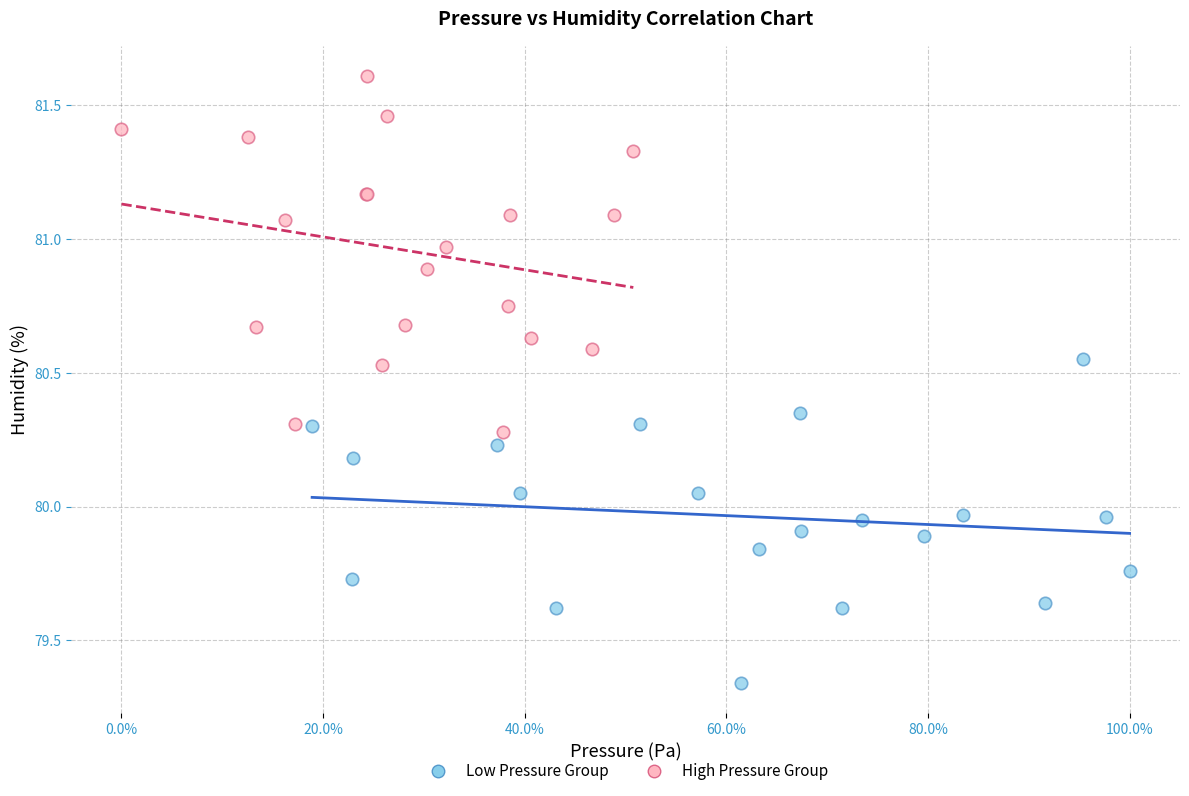

Which series reaches the minimum Y coordinate?

Low Pressure Group